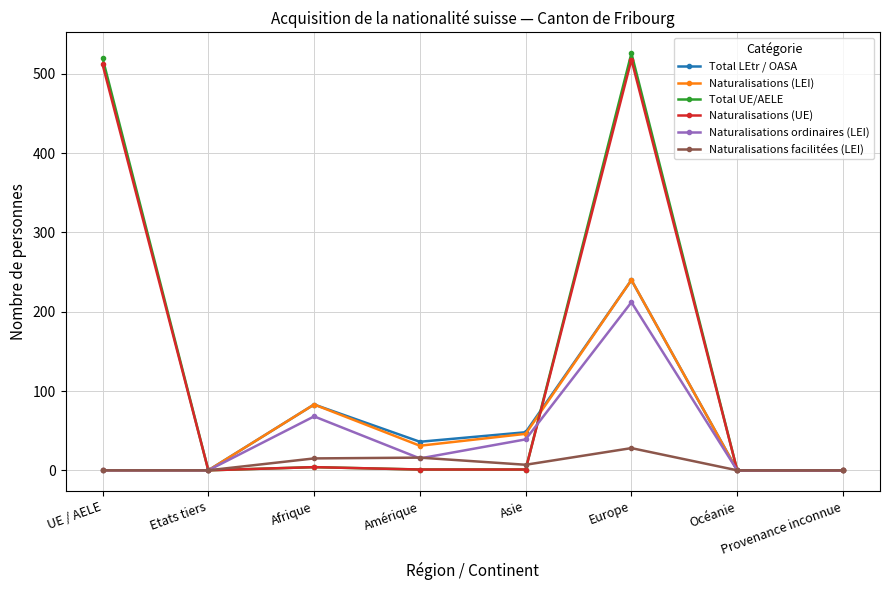

True or false: Total LEtr / OASA and Naturalisations (UE) intersect in this chart.

True